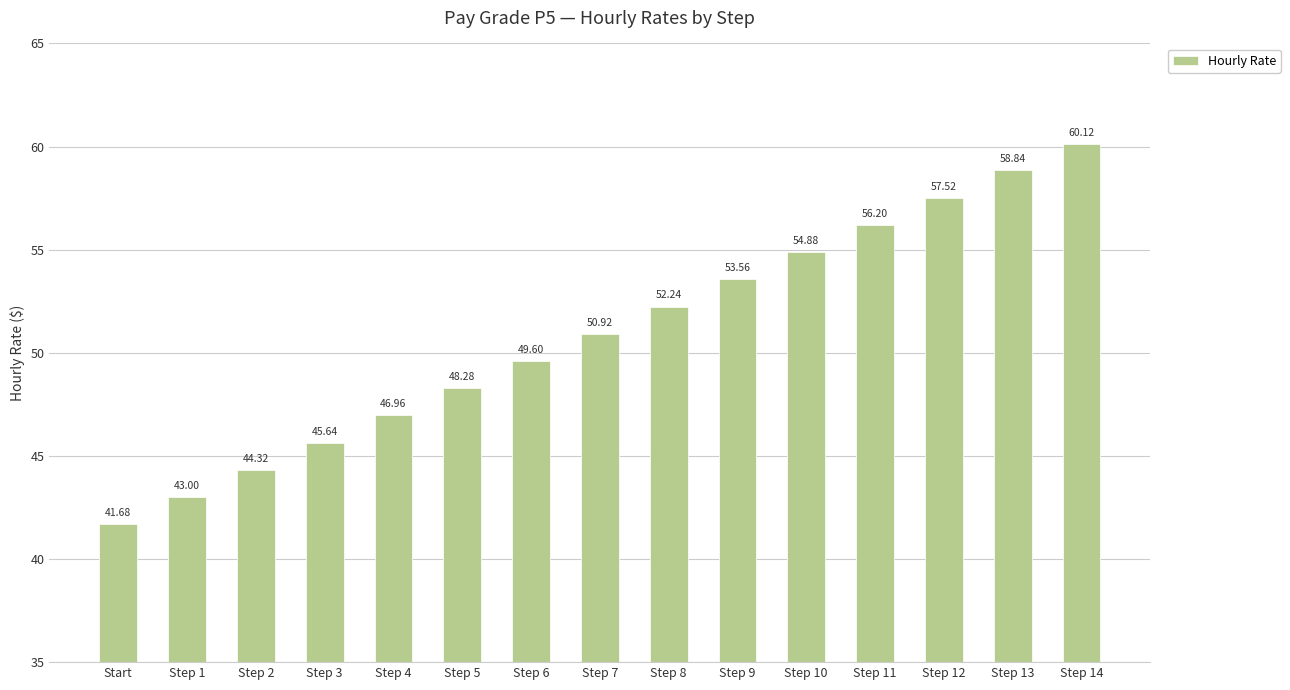

List the labels in order of value, smallest first.

Start, Step 1, Step 2, Step 3, Step 4, Step 5, Step 6, Step 7, Step 8, Step 9, Step 10, Step 11, Step 12, Step 13, Step 14